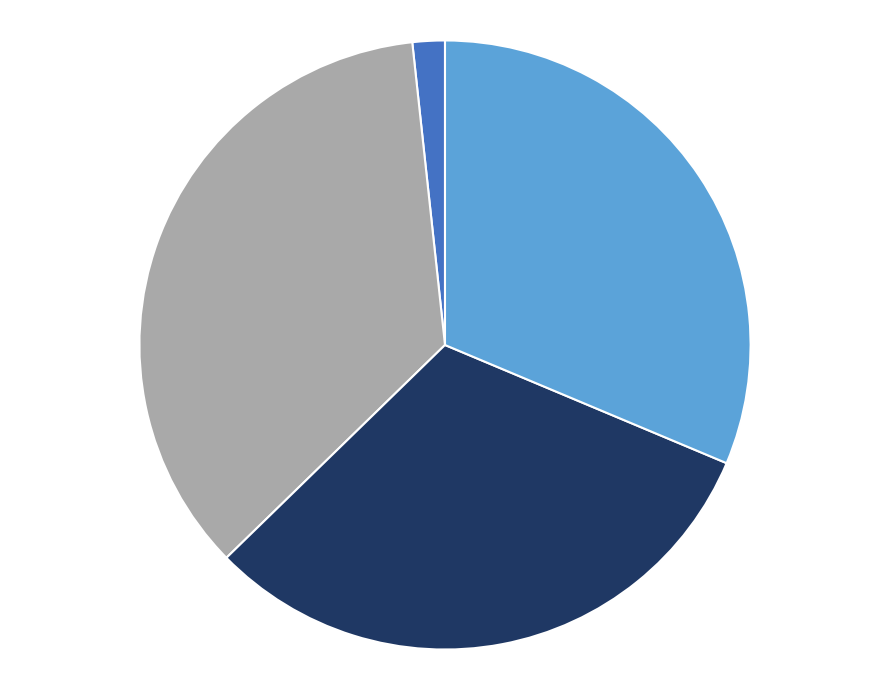

Is there a majority slice in this chart?

No